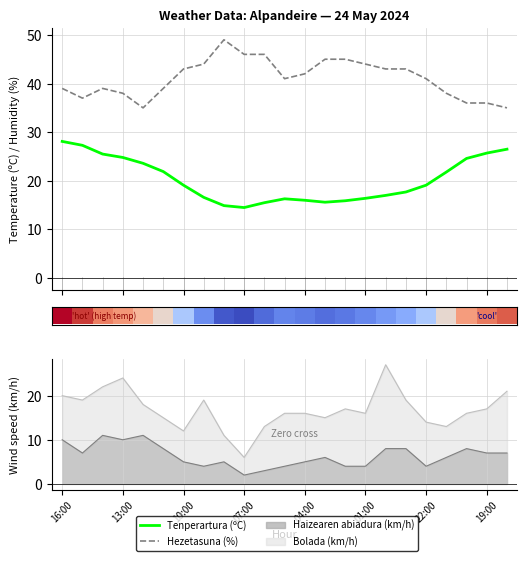

What is the difference between the Tenperartura (ºC) values at 01:00 and 17?

4.2